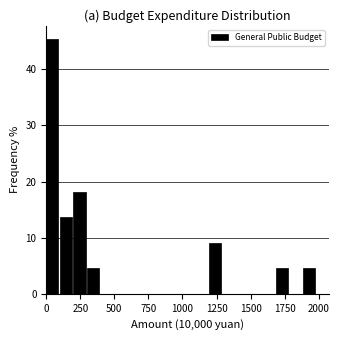

Read against the x-axis, roughly where is the centre of the tallest bar?

50